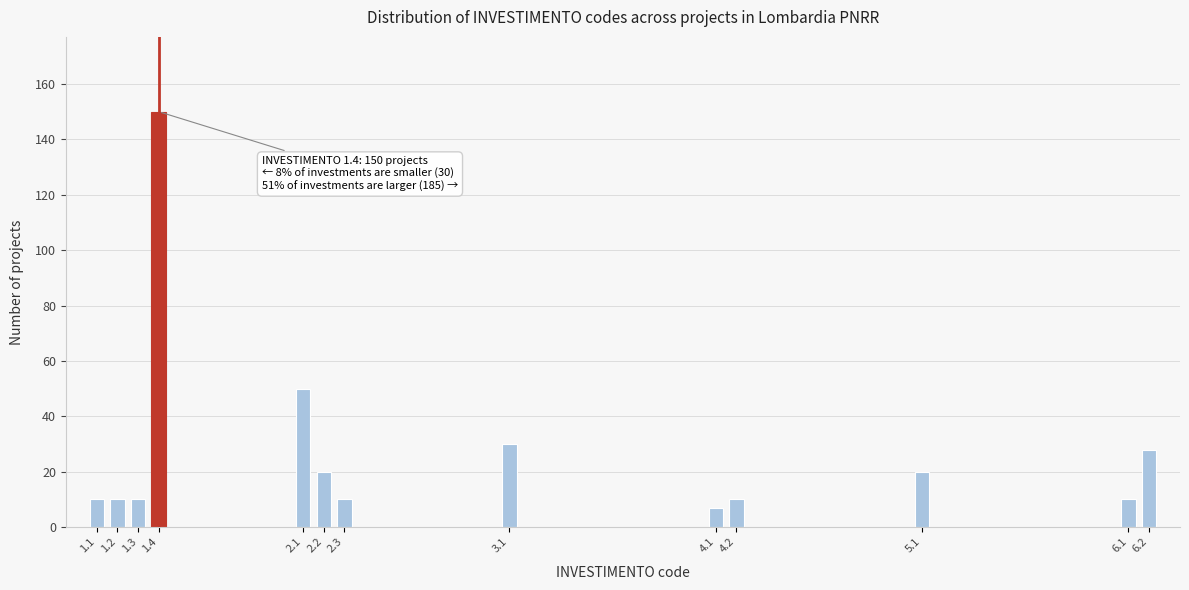

Reading left to right, extract all data points from this chart.

10	10	10	150	50	20	10	30	7	10	20	10	28